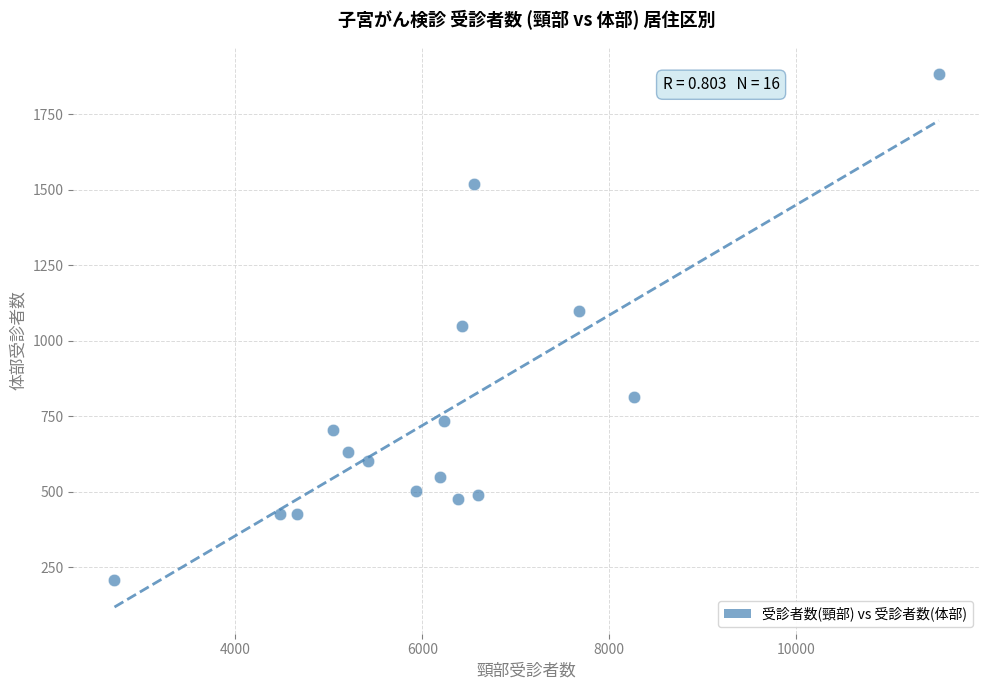

What is the range of X values (max minus min)?

8819